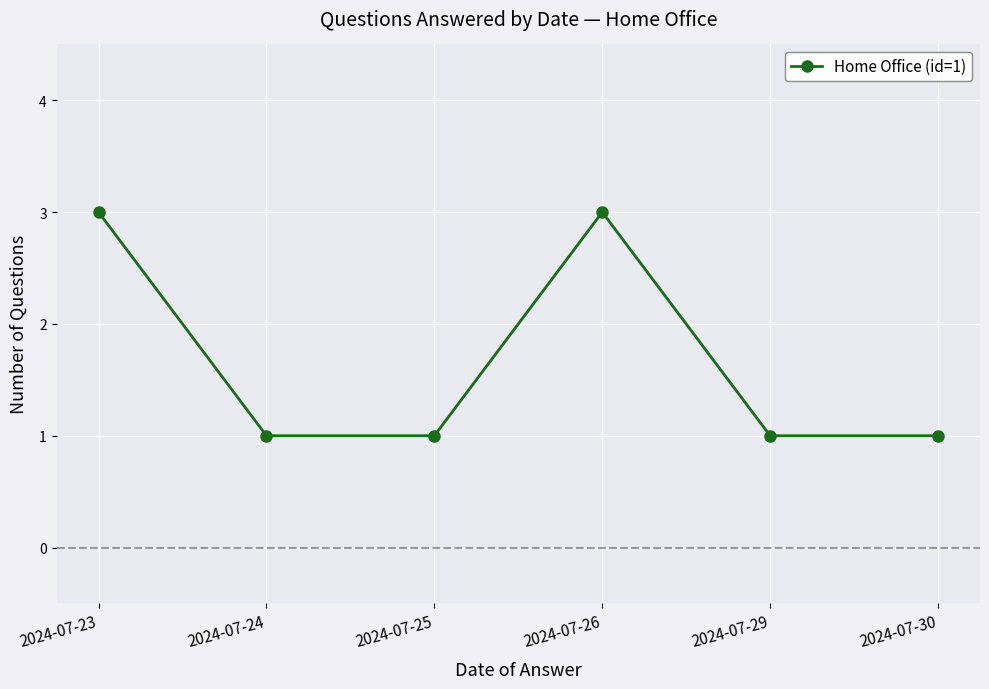

What is the difference between the maximum and minimum values?

2